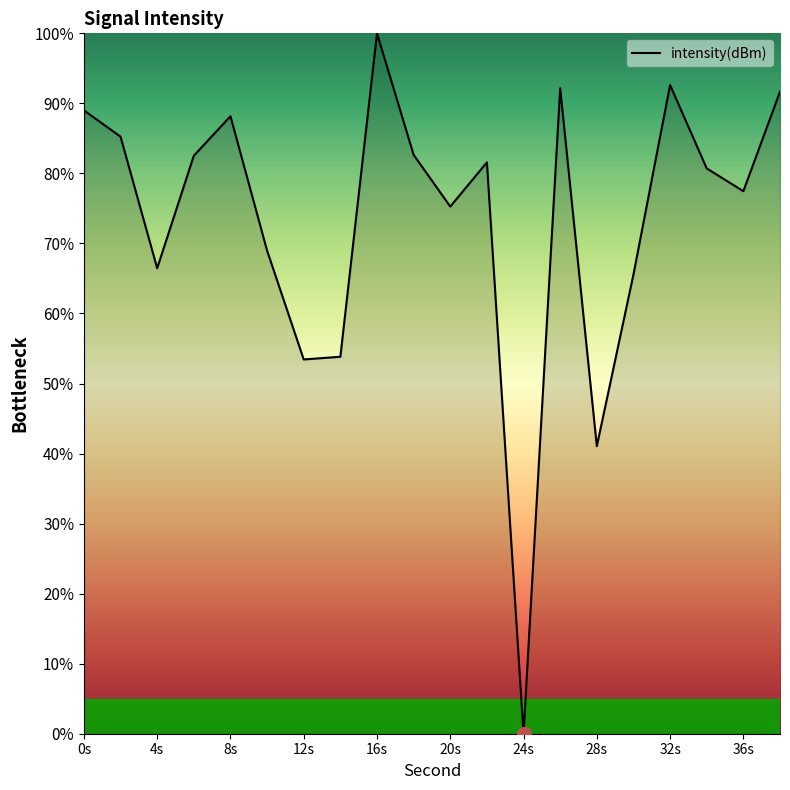

What is the maximum value shown in the chart?

100.0